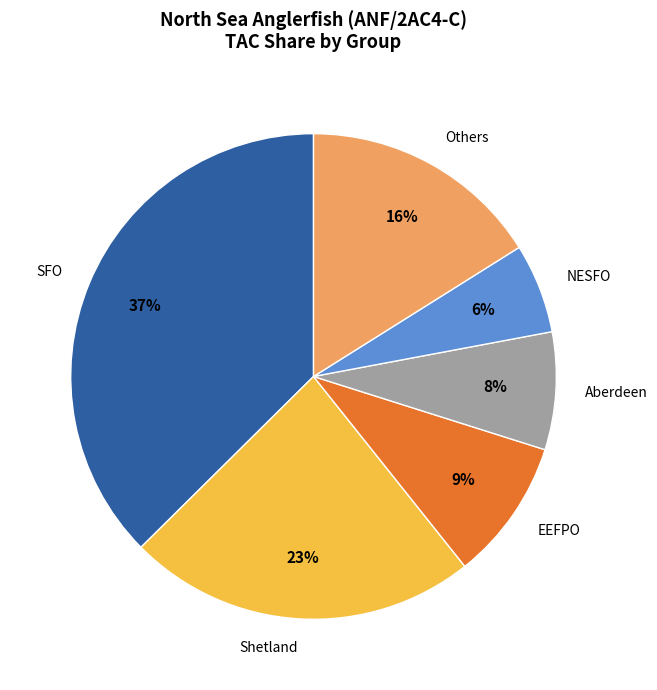

Which slice is the largest?

SFO